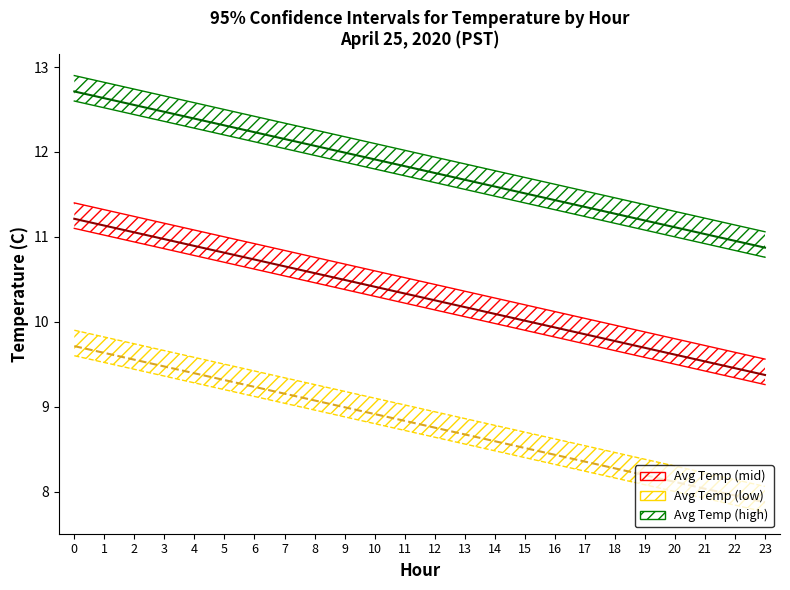

True or false: Avg Temp (high) has more than 0 points higher than both neighbors.

False